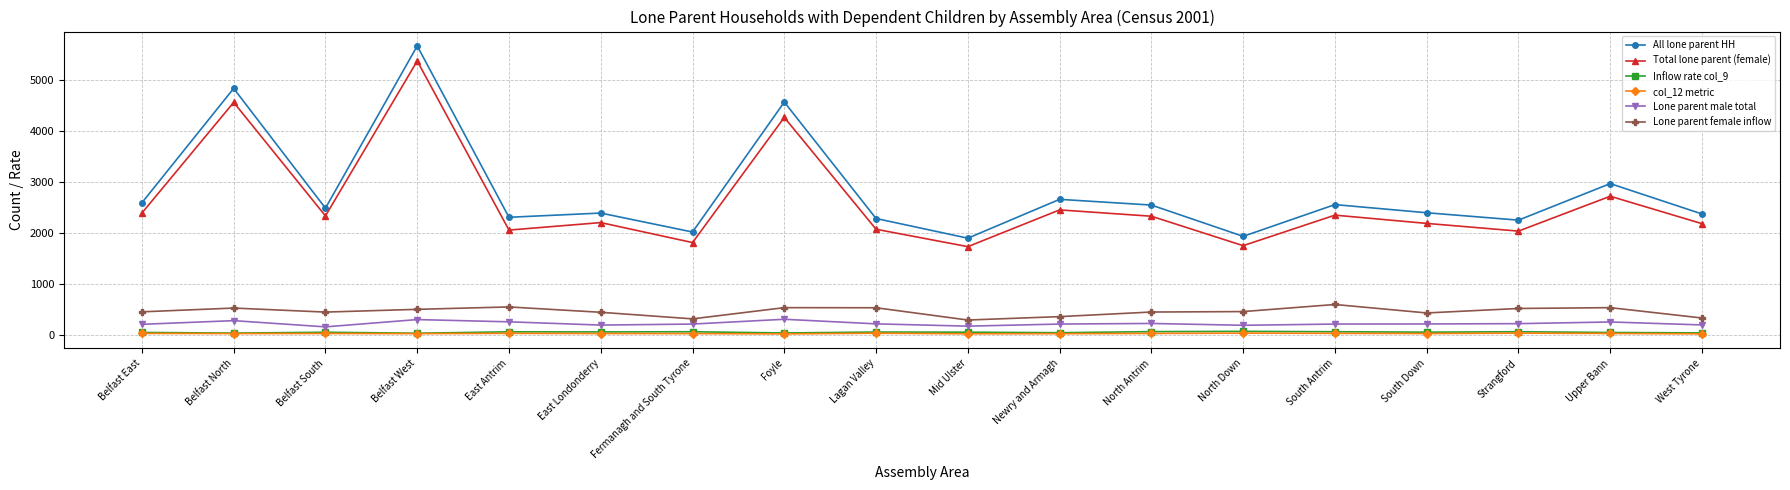

True or false: Total lone parent (female) has more than 2 points higher than both neighbors.

True